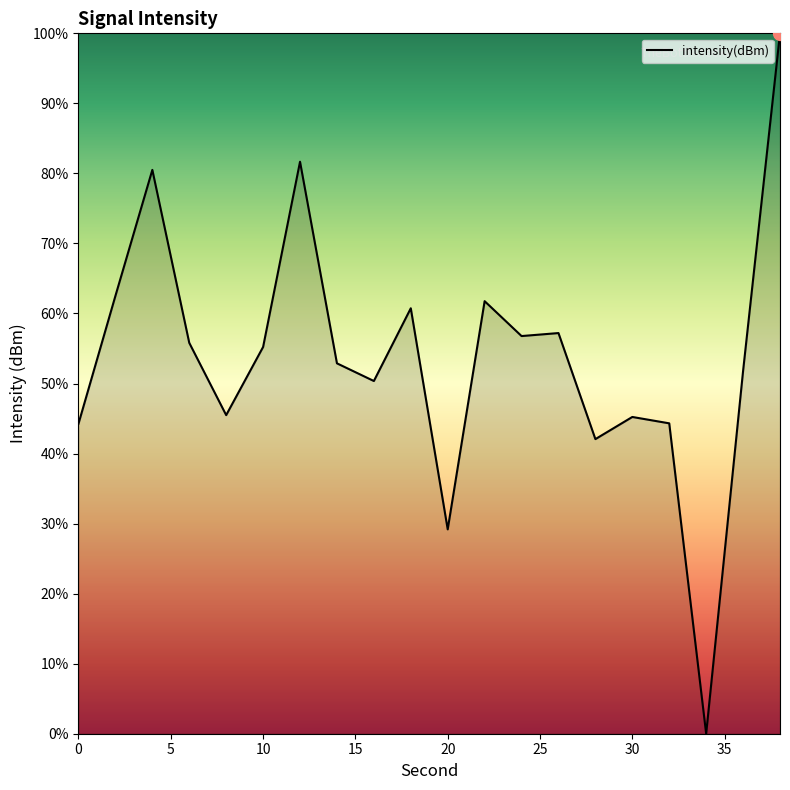

What is the maximum value shown in the chart?

100.0